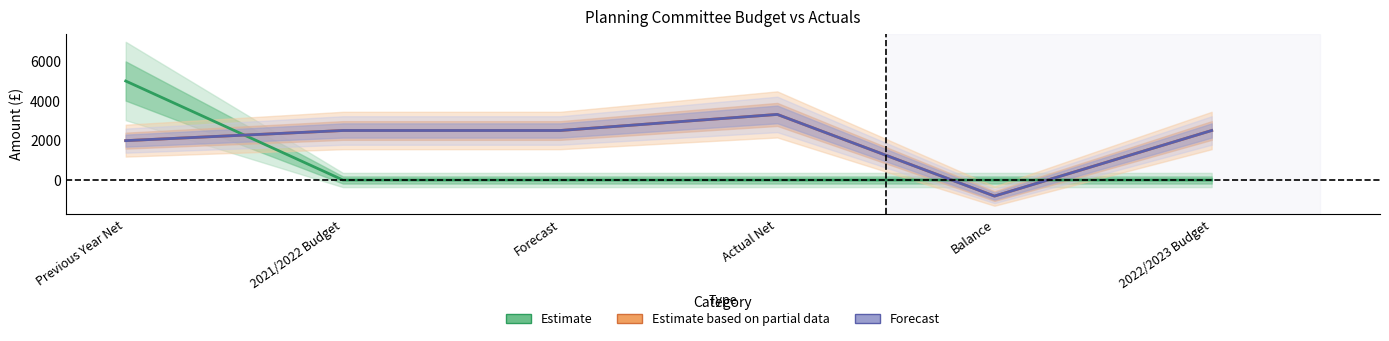

Is it true that Estimate based on partial data equals 2500.0 at Forecast?

True